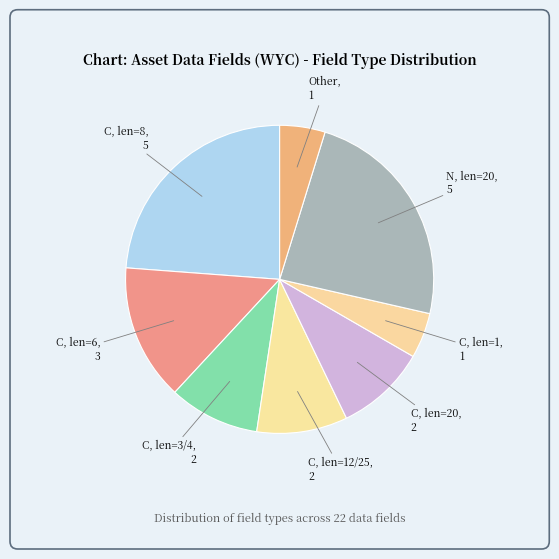

Does C, len=1 represent more than half of the total?

No